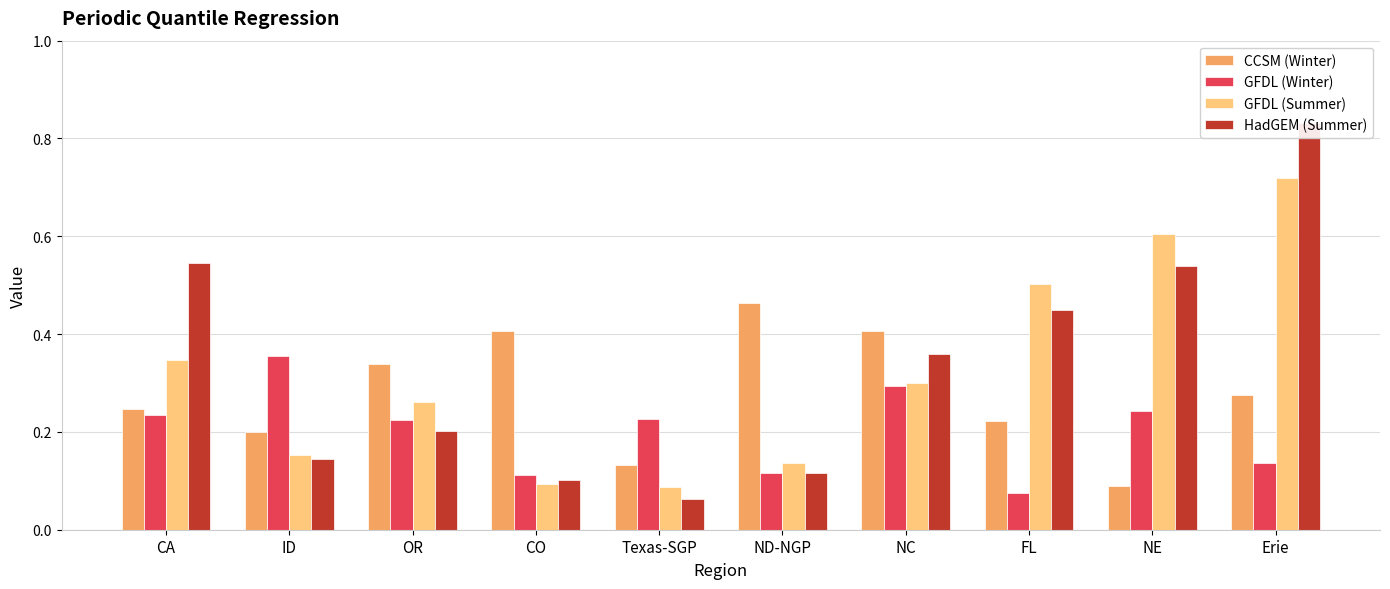

Where is GFDL (Summer) nearest to the value 0?

Texas-SGP